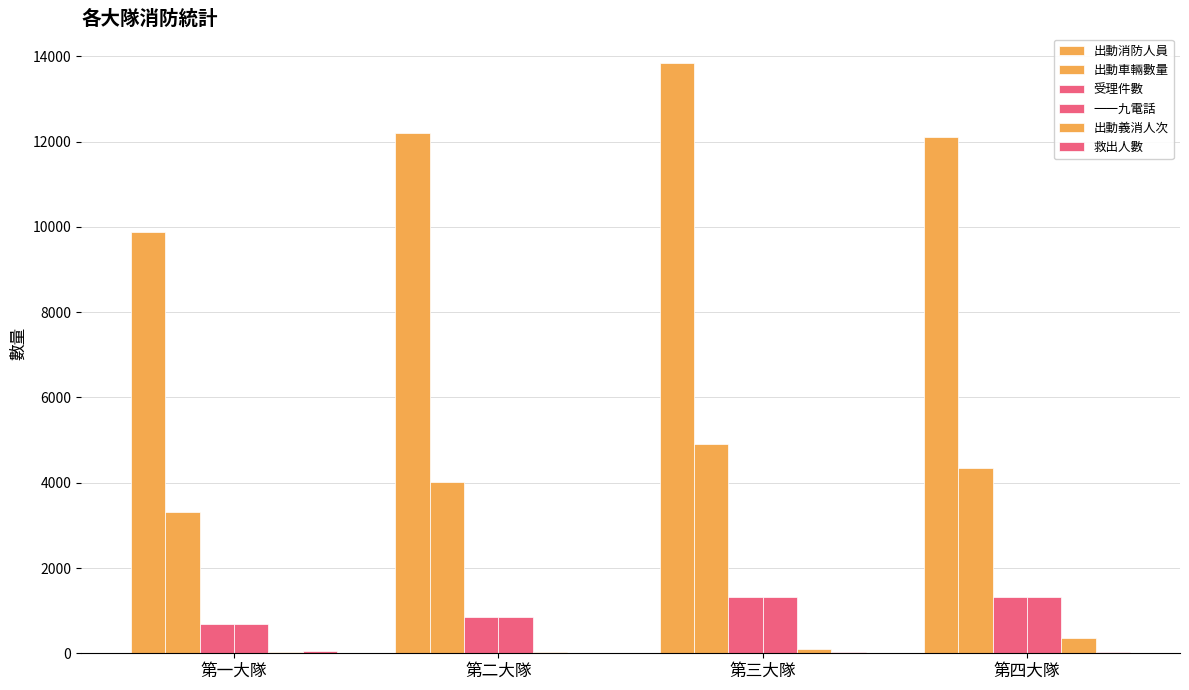

What is the total value across all series at 第二大隊?

17958